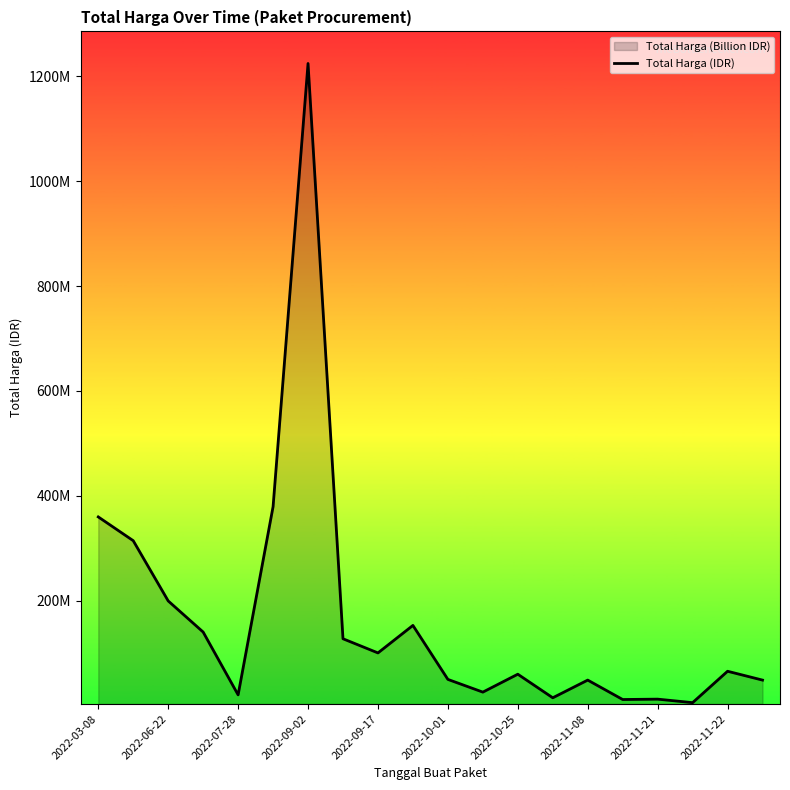

What is the value of the 20th point from the left?

48140000